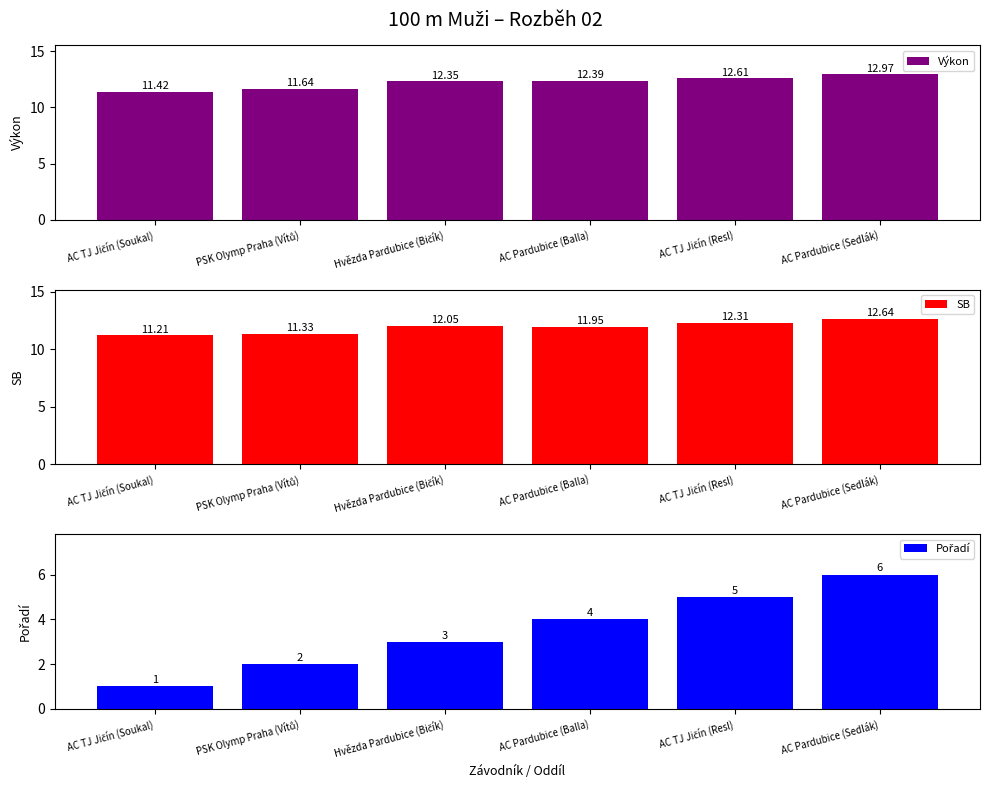

Count the Výkon values in the range 11 to 12.

2